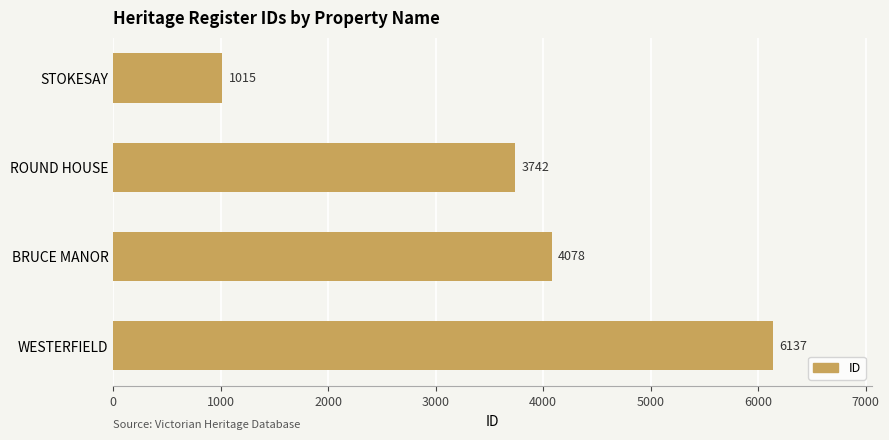

What is the sum of the values at WESTERFIELD and ROUND HOUSE?

9879